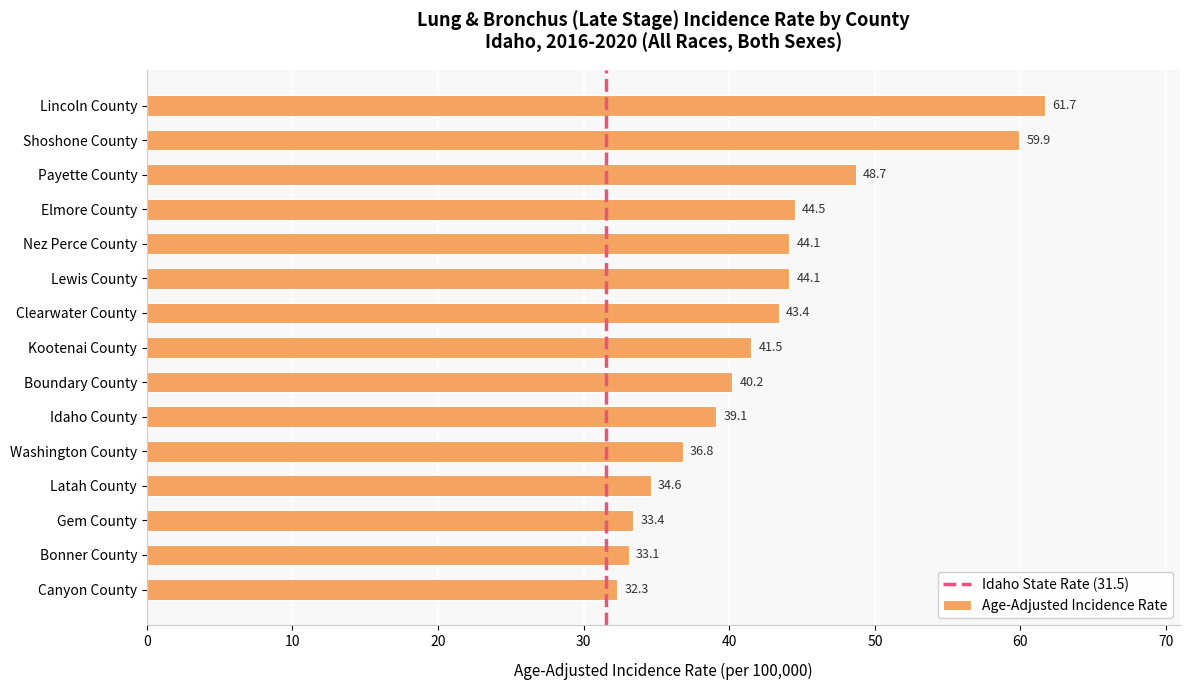

What is the difference between the values at Lewis County and Payette County?

4.6